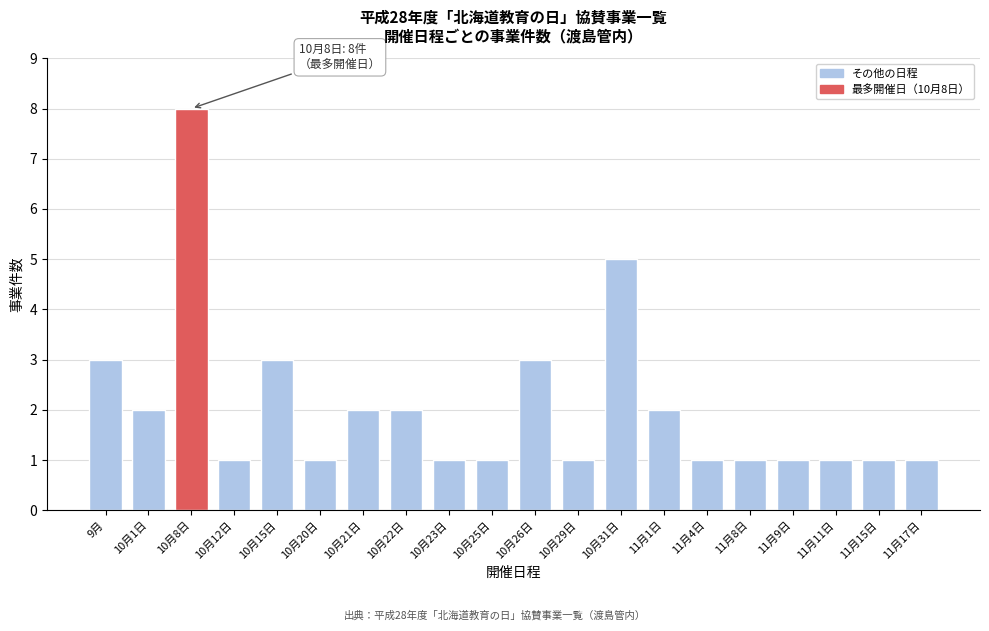

Reading right to left, extract all data points from this chart.

1	1	1	1	1	1	2	5	1	3	1	1	2	2	1	3	1	8	2	3